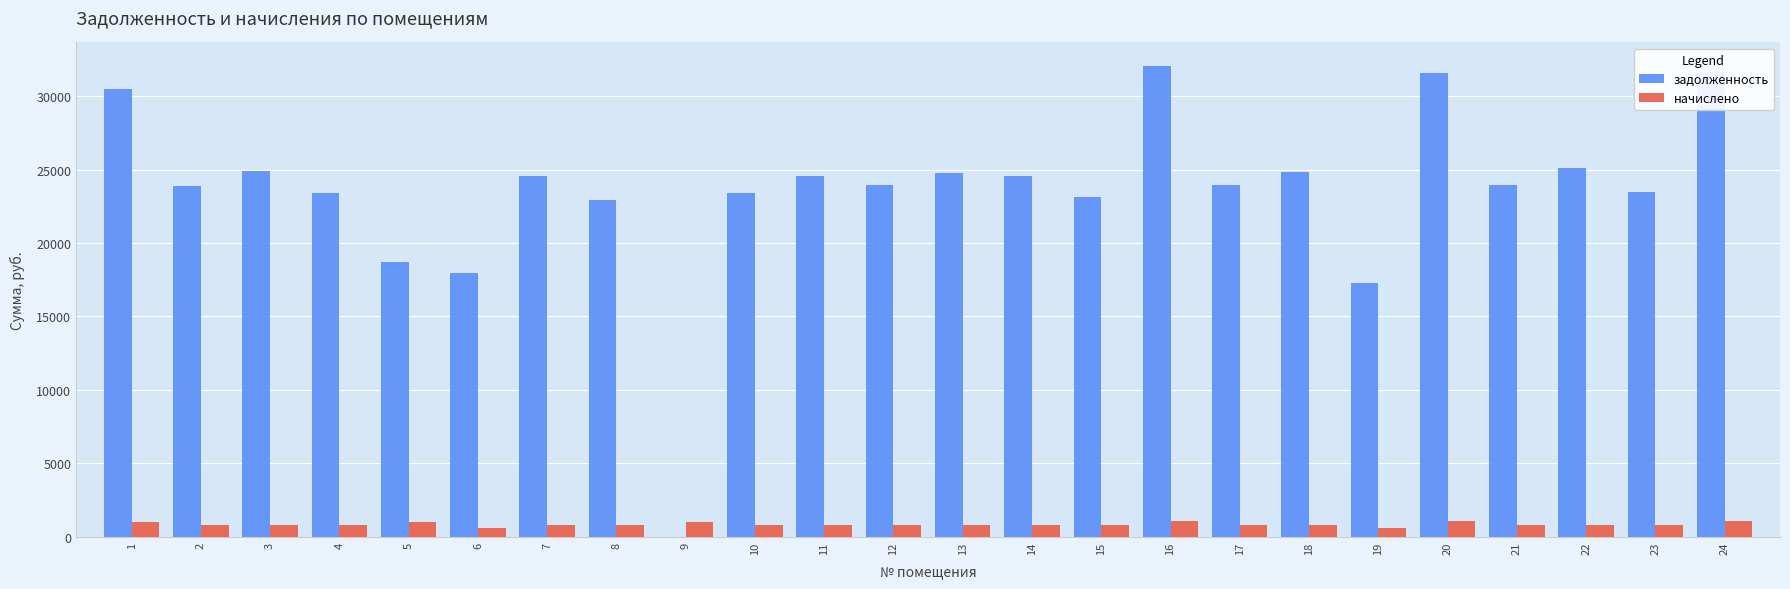

At which label does задолженность reach its peak?

16